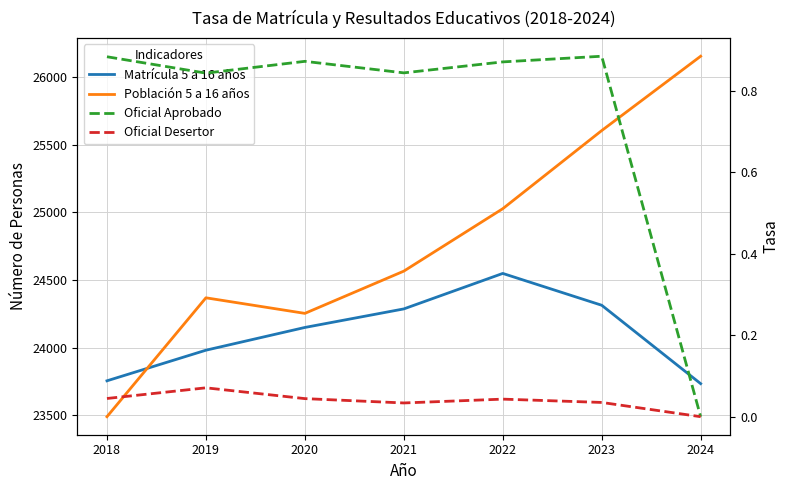

Reading right to left, extract all data points from this chart.

Matrícula 5 a 16 años: 23734.0	24313.0	24548.0	24286.0	24149.0	23981.0	23755.0
Población 5 a 16 años: 26152.0	25603.0	25026.0	24565.0	24253.0	24368.0	23490.0
Oficial Aprobado: 0.0	0.9	0.9	0.8	0.9	0.8	0.9
Oficial Desertor: 0.0	0.0	0.0	0.0	0.0	0.1	0.0